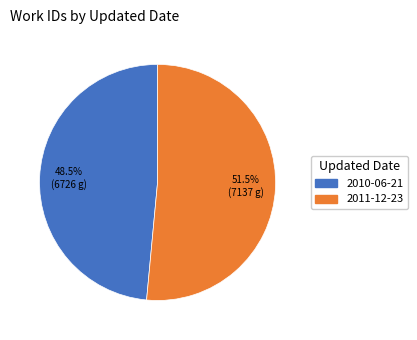

Rank the categories by value from lowest to highest.

2010-06-21, 2011-12-23